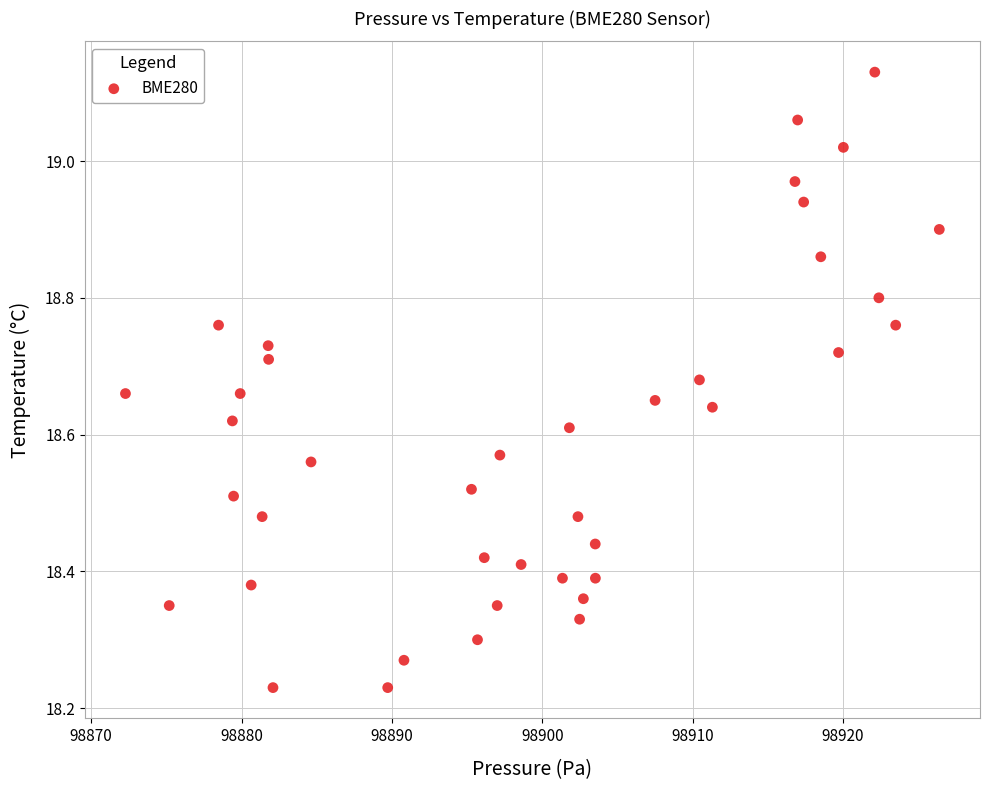

What is the range of Y values (max minus min)?

0.9